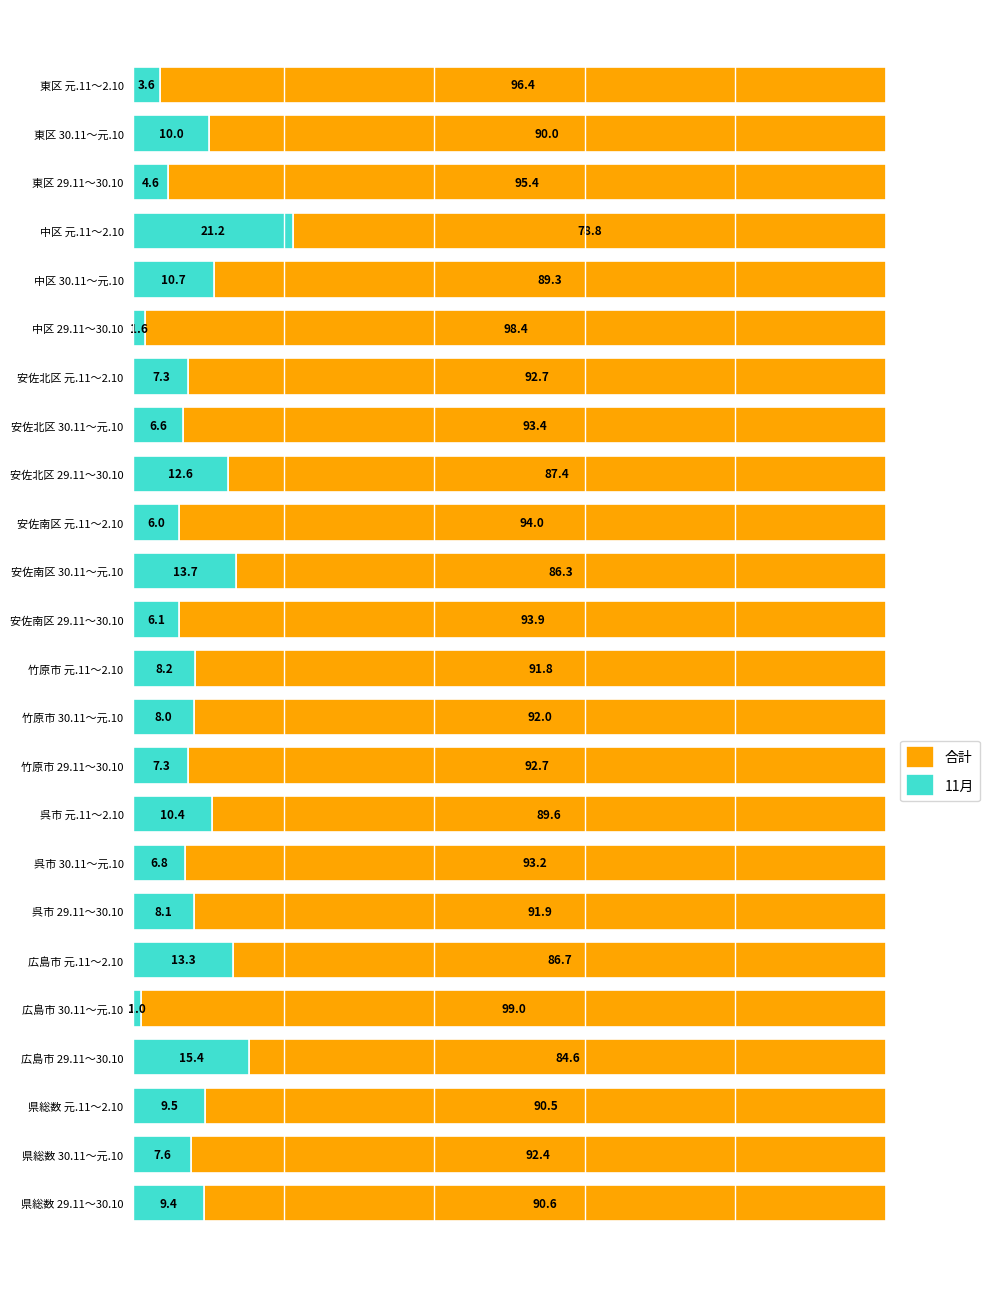

Where is 11月 nearest to the value 11?

中区 30.11～元.10